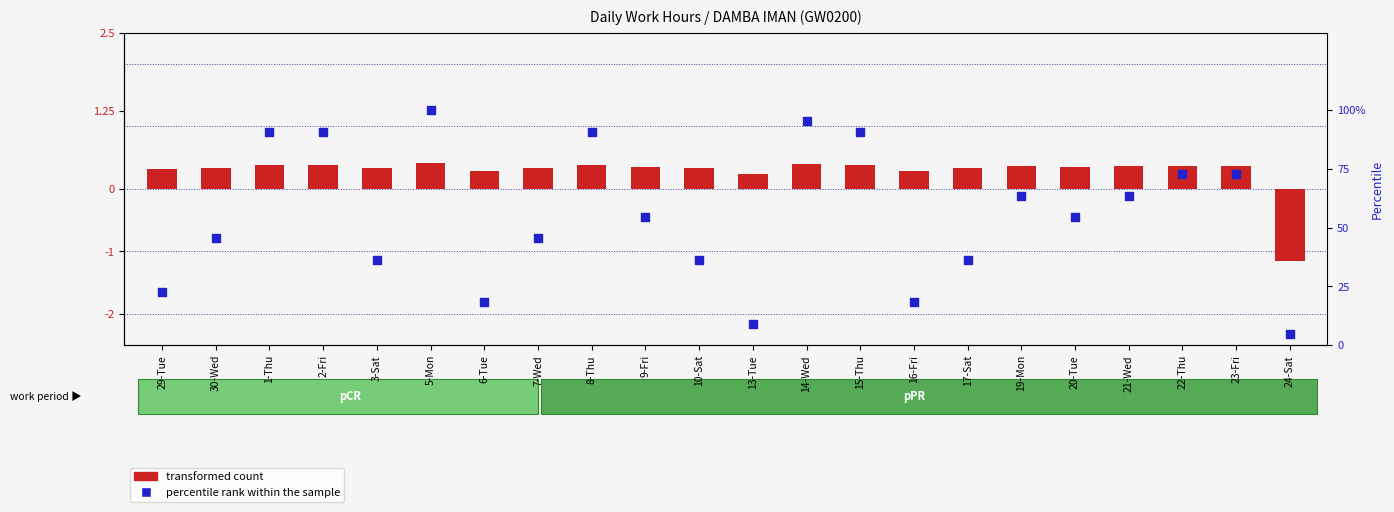

Which series reaches the minimum Y coordinate?

transformed count